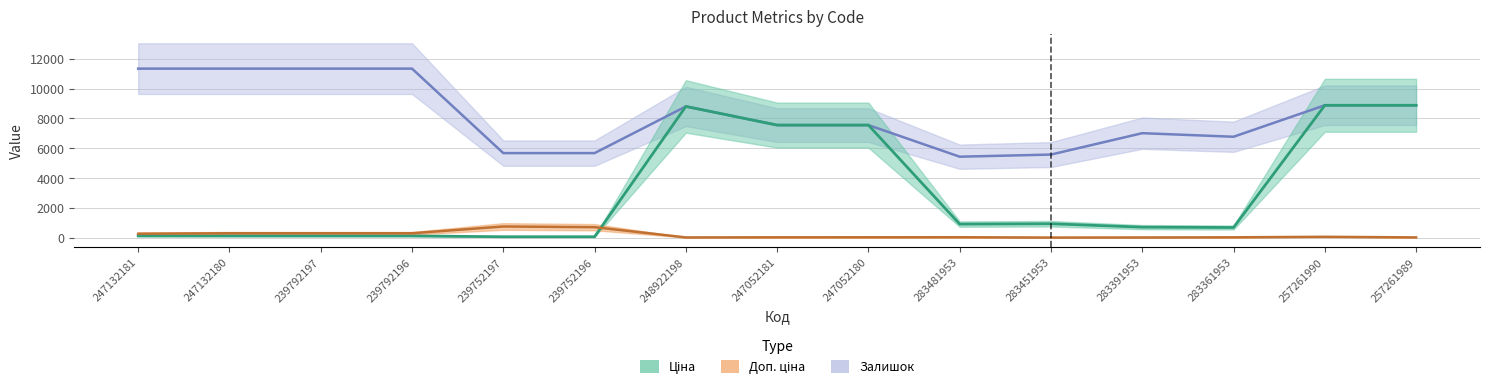

Does the chart have visible grid lines?

Yes